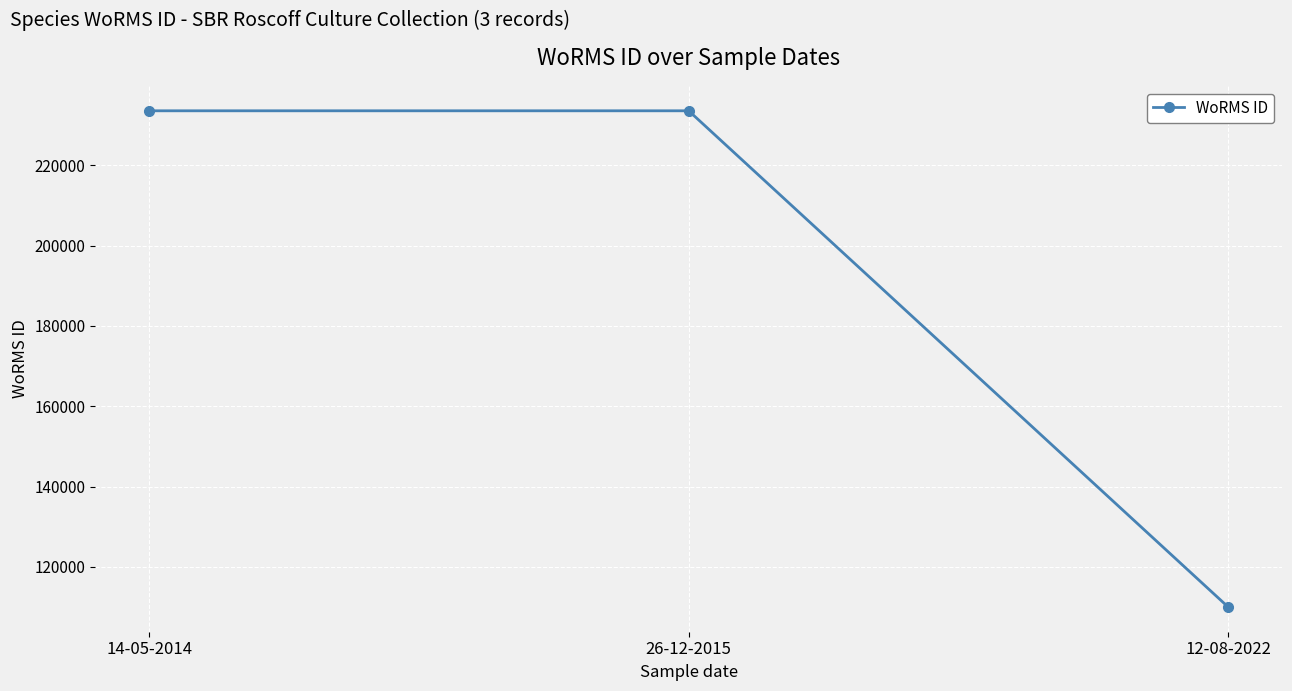

How many lines are shown in the chart?

1